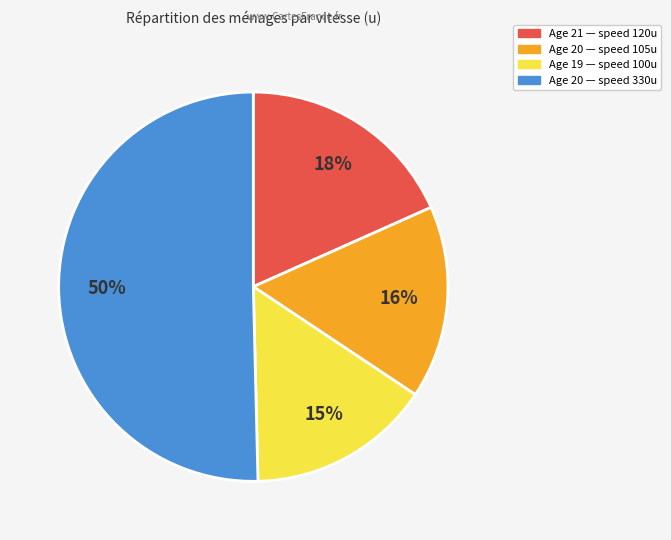

To the nearest percent, what is the average slice percentage?

25%